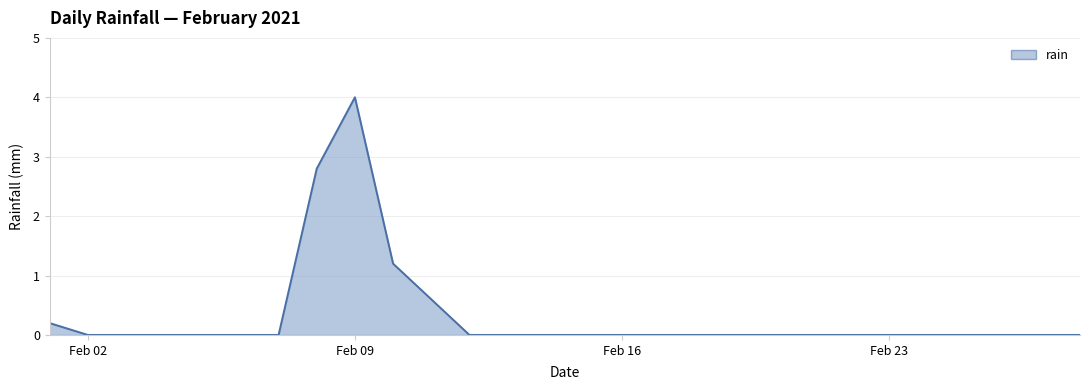

What is the sum of all values?

8.8